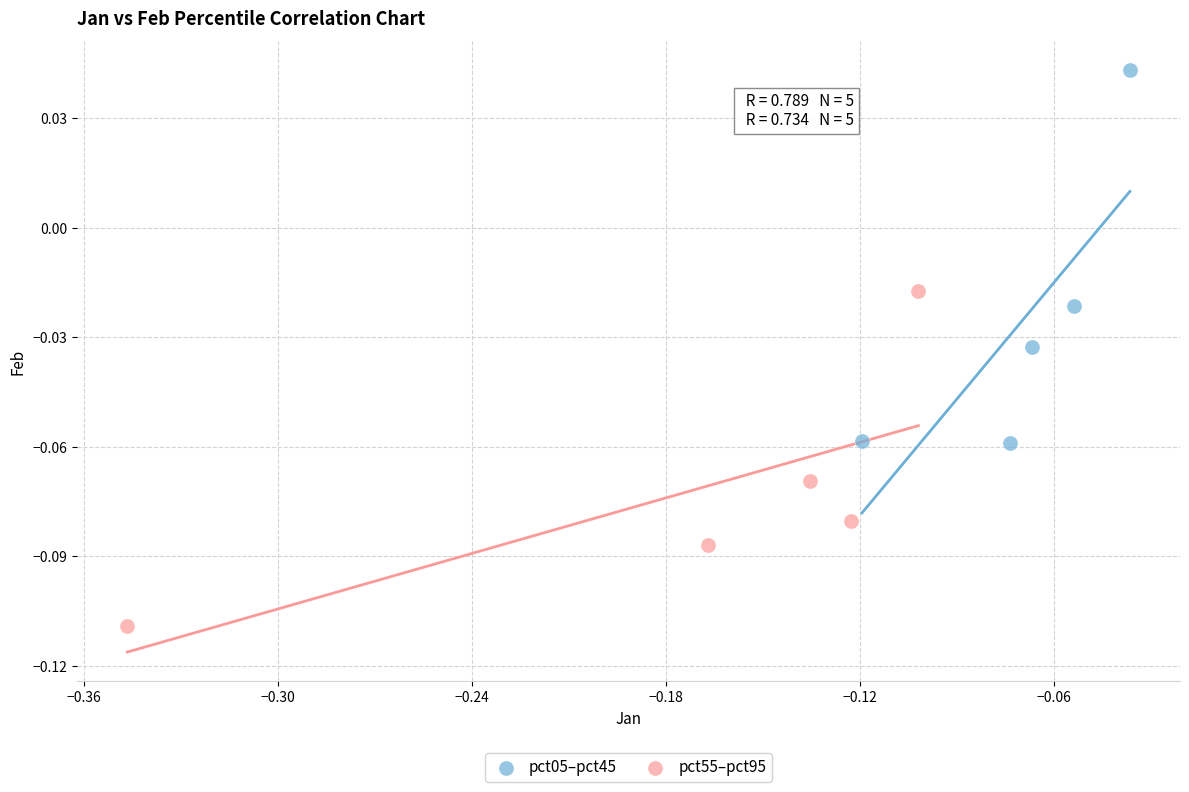

Which series has the widest spread of Y values?

pct05–pct45